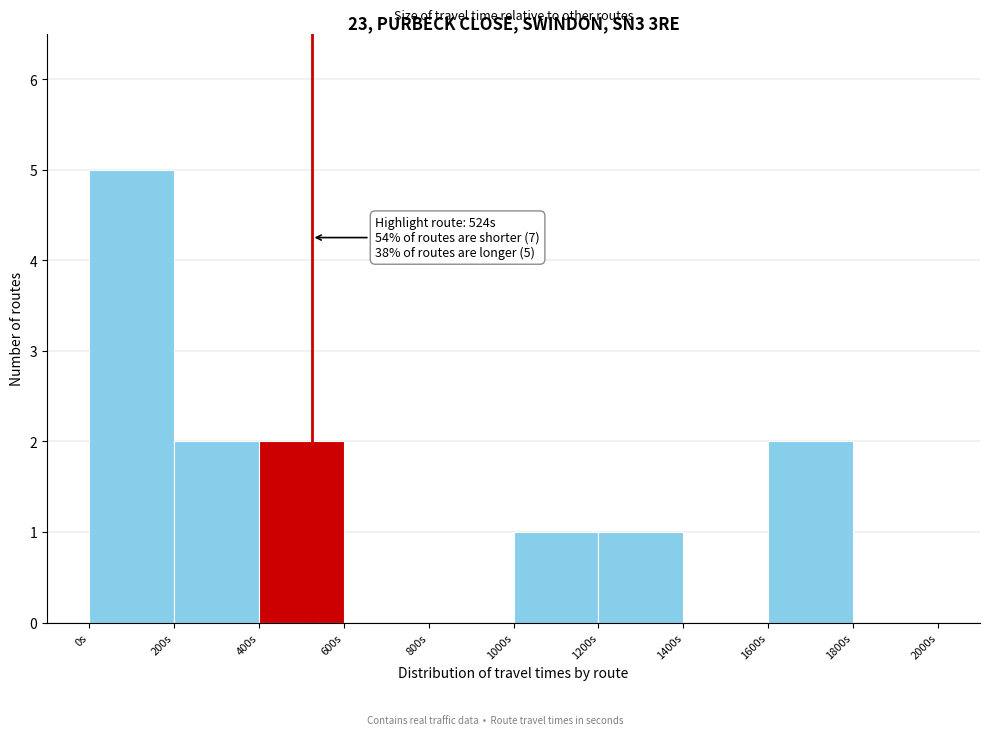

Over which range of the x-axis is the bar tallest?

0 to 200